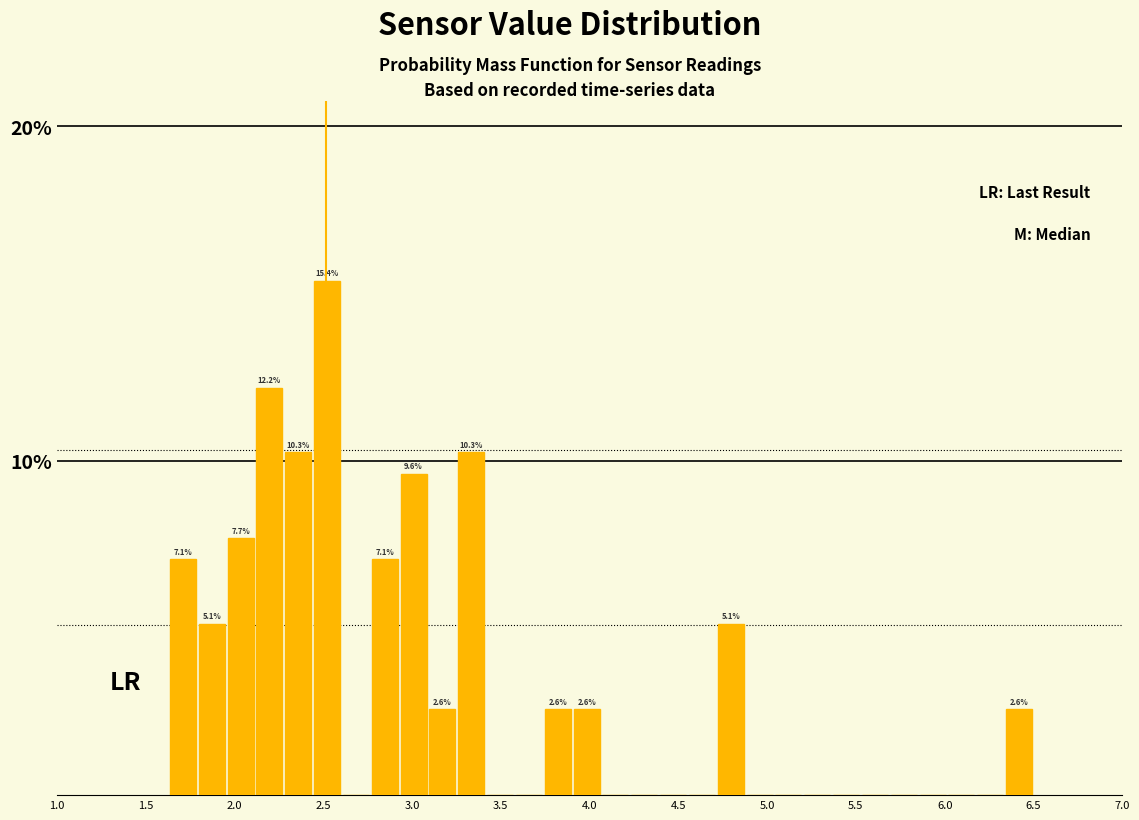

Around what value on the x-axis is the tallest bar? Give the approximate position of its centre, as read against the axis.

2.50